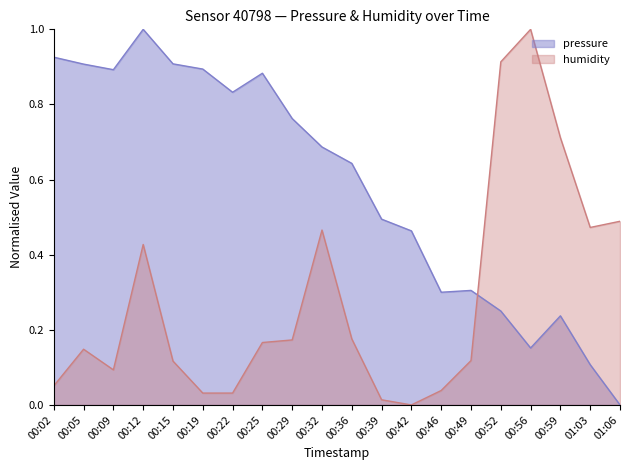

In pressure, how many points are lower than both neighbors (excluding endpoints)?

4